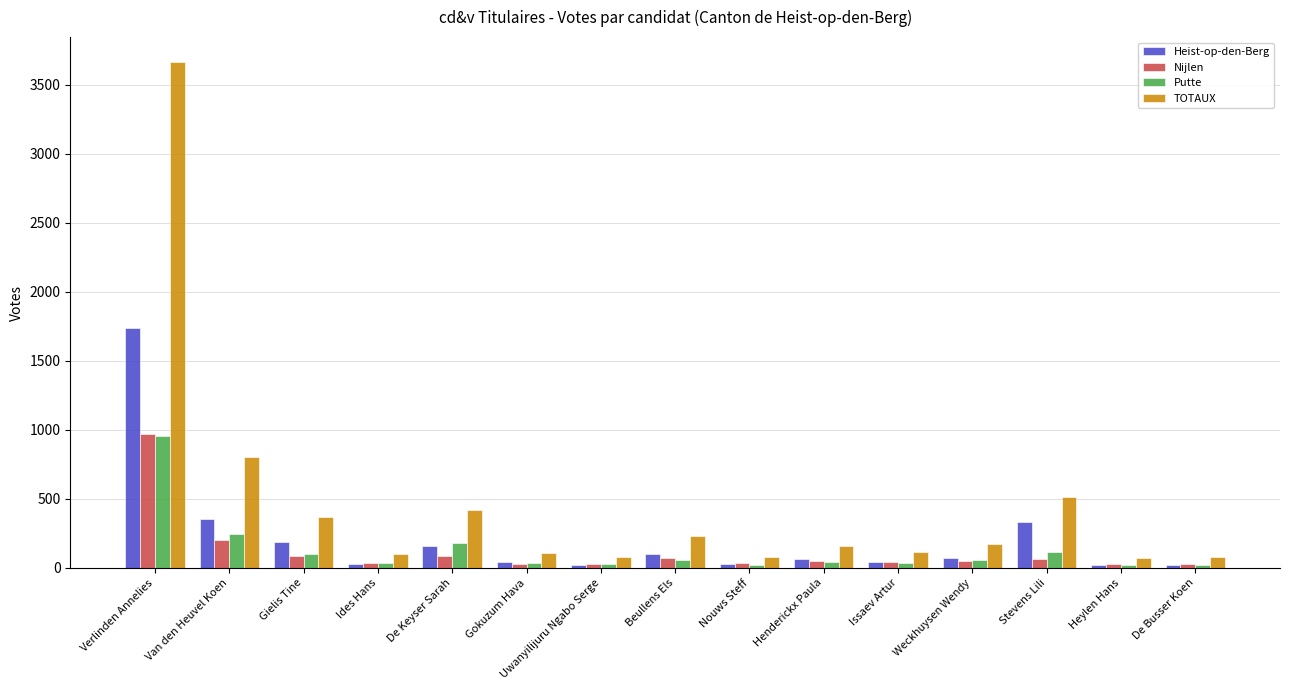

At which label does Putte reach its peak?

Verlinden Annelies